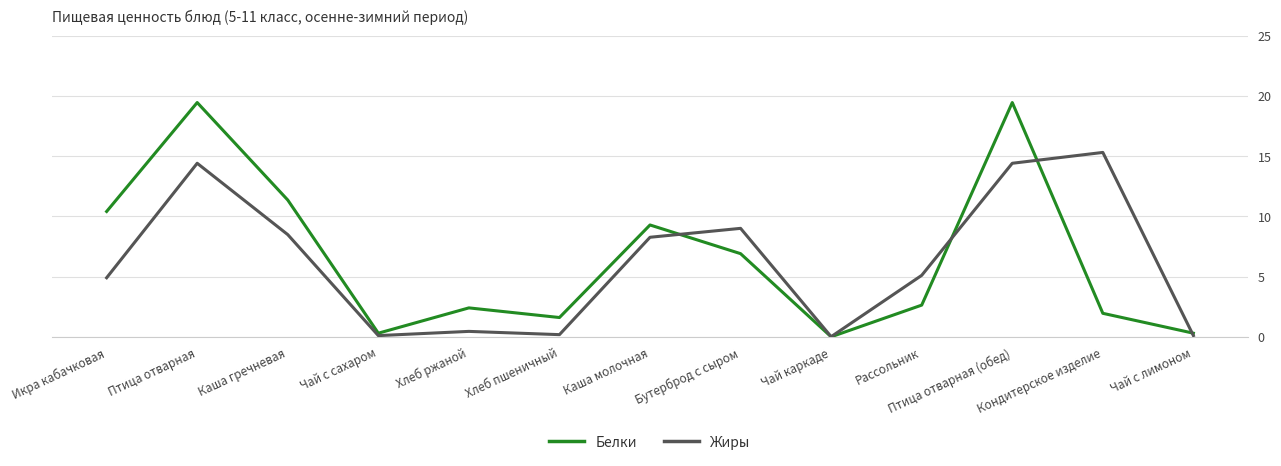

Which series has the largest total across all categories?

Белки